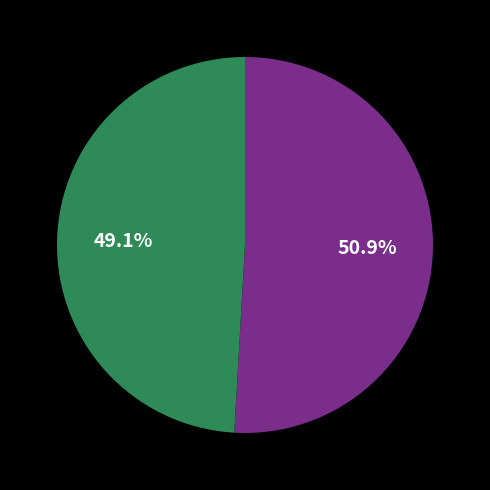

Count the number of slices in the pie.

2